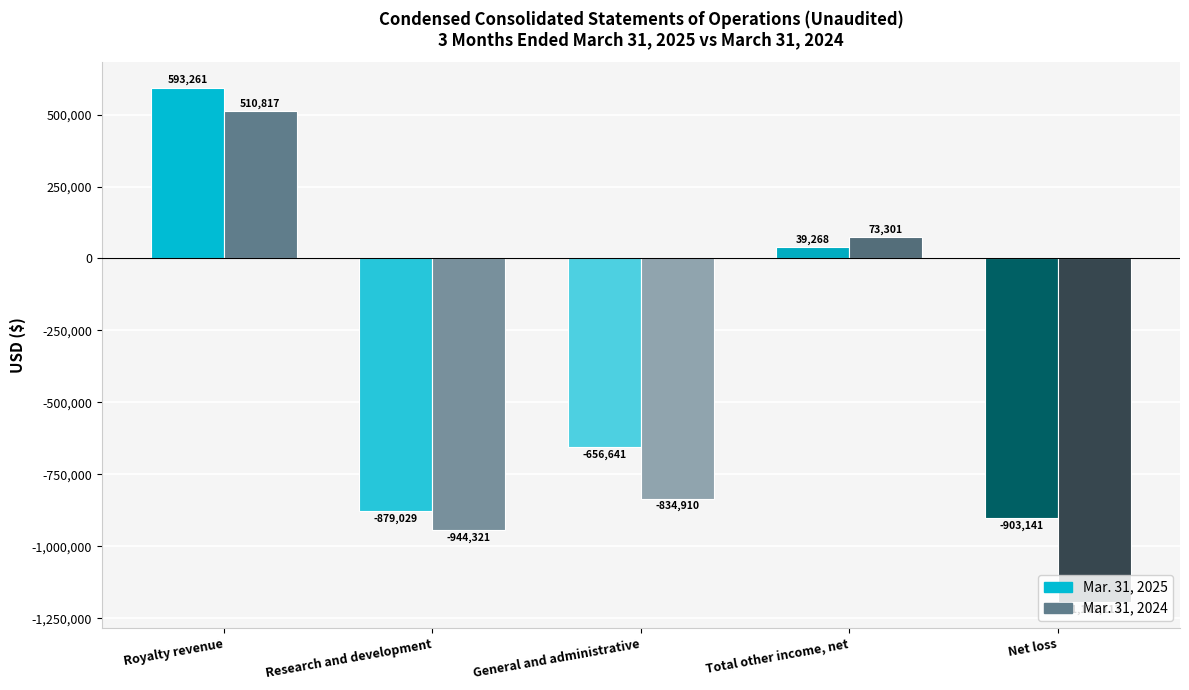

Which series has the largest range (max minus min)?

Mar. 31, 2024